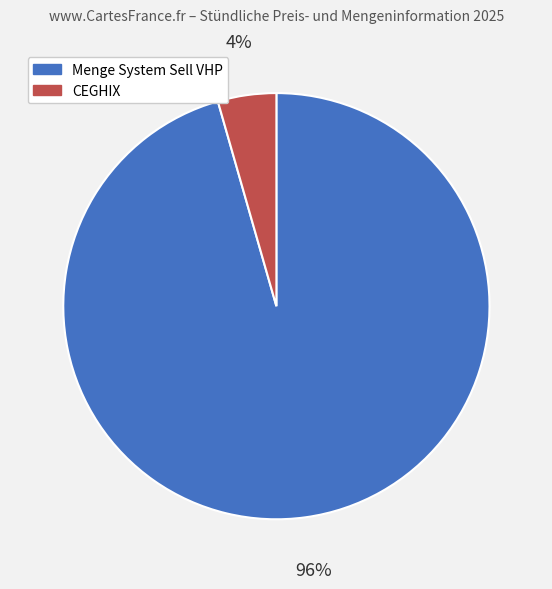

How many slices are in this pie chart?

2